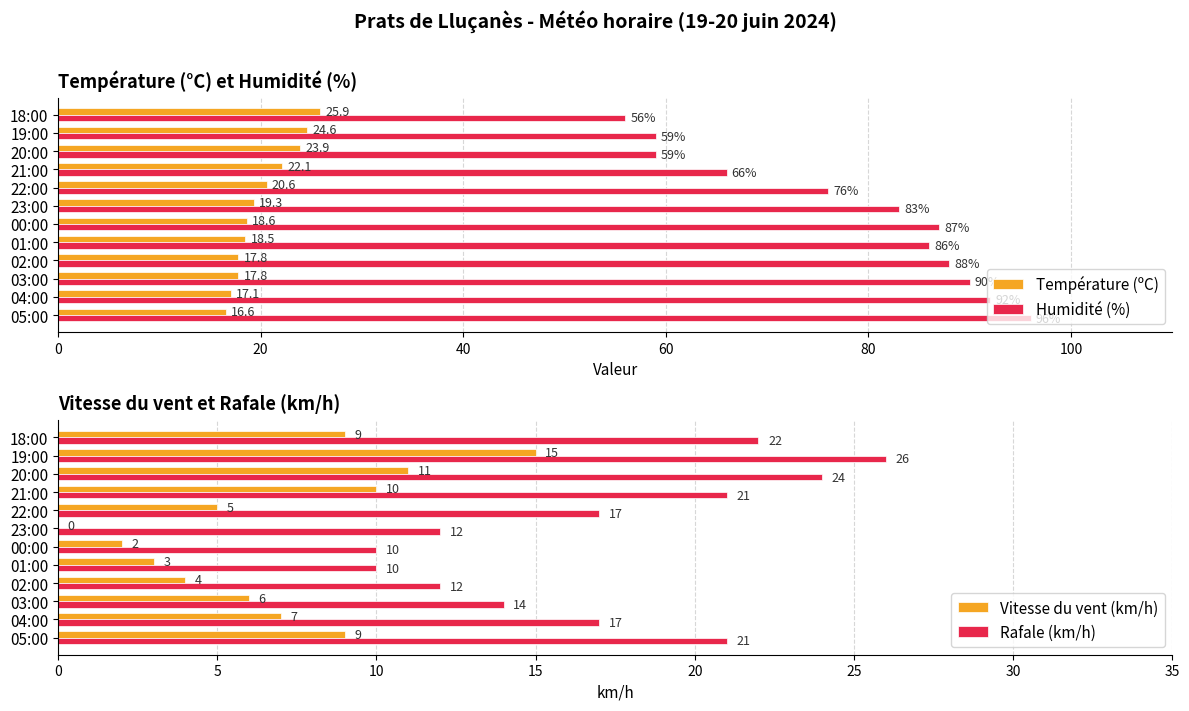

Which series has the largest total across all categories?

Humidité (%)